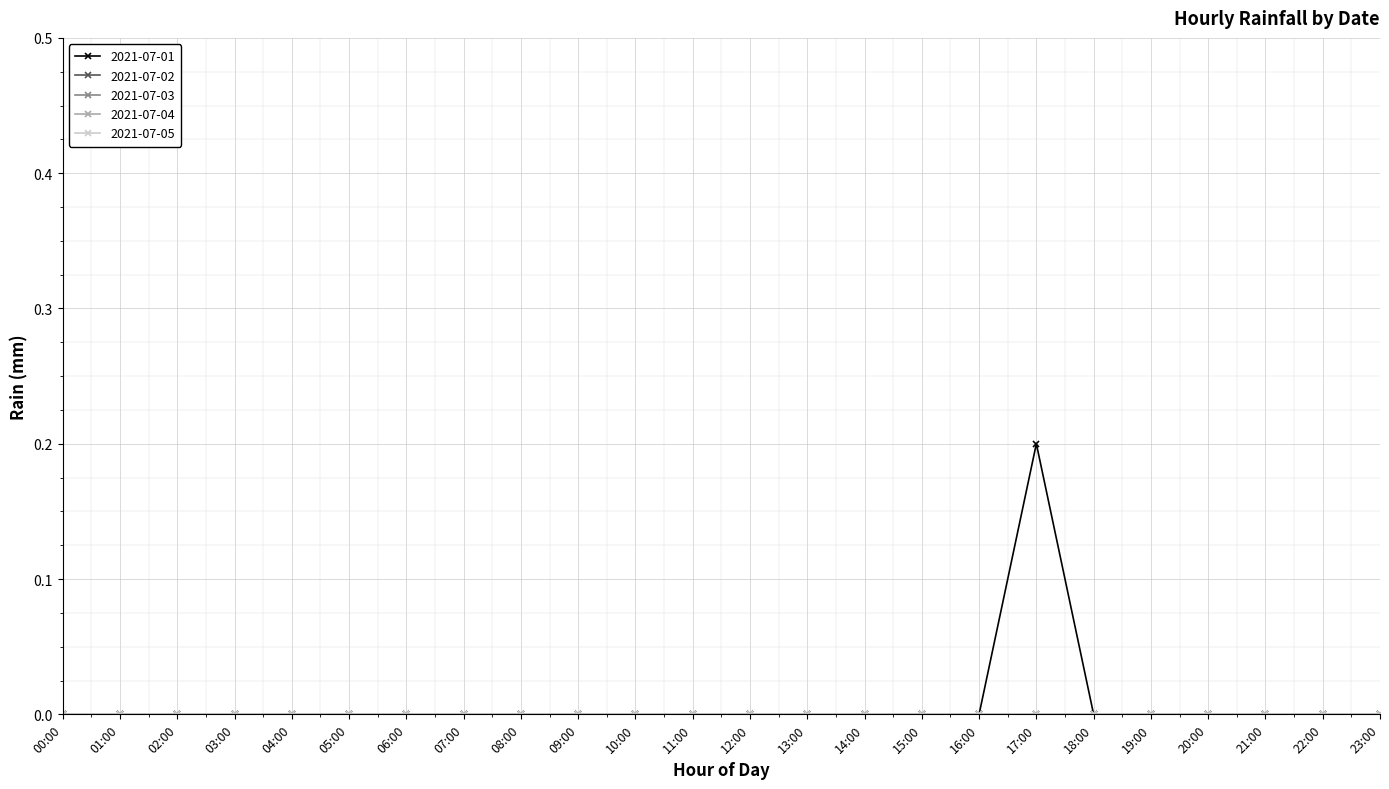

Where is 2021-07-03 nearest to the value 0?

00:00